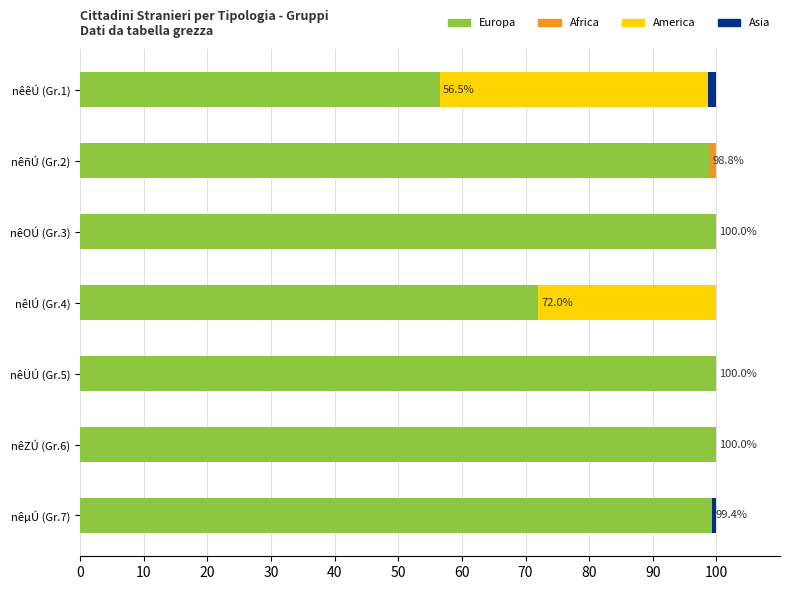

The value of Europa at nêOÚ (Gr.3) is 100.0. True or false?

True